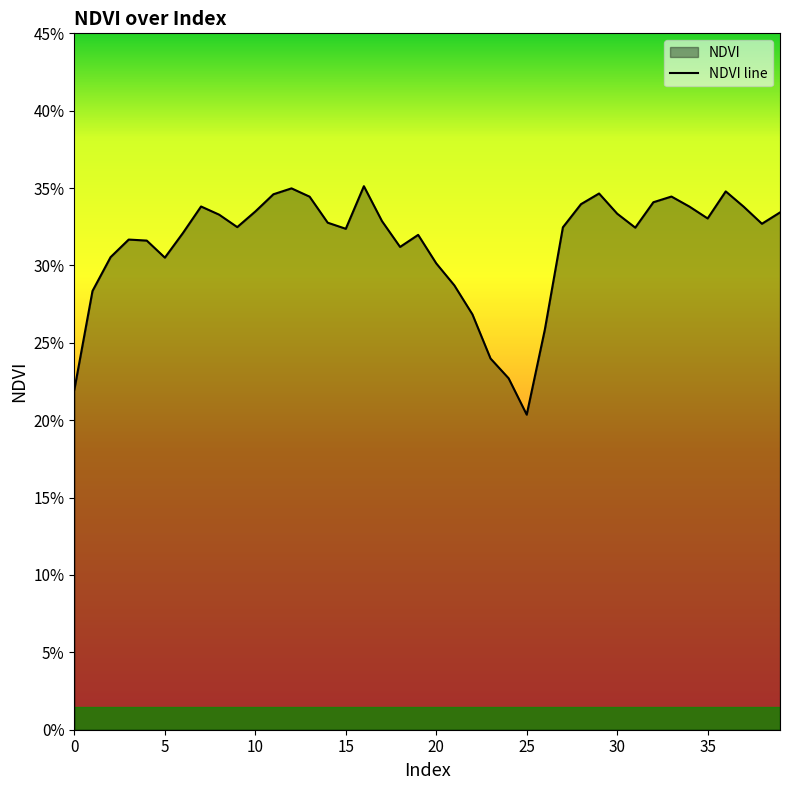

Reading left to right, extract all data points from this chart.

0.2	0.3	0.3	0.3	0.3	0.3	0.3	0.3	0.3	0.3	0.3	0.3	0.3	0.3	0.3	0.3	0.4	0.3	0.3	0.3	0.3	0.3	0.3	0.2	0.2	0.2	0.3	0.3	0.3	0.3	0.3	0.3	0.3	0.3	0.3	0.3	0.3	0.3	0.3	0.3